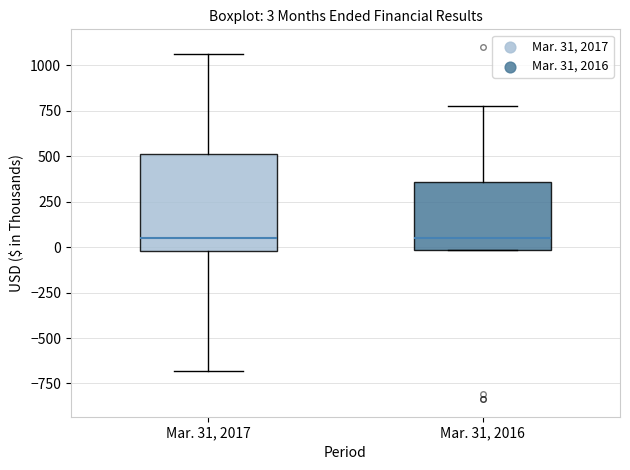

Comparing the boxes themselves (not the whiskers), which one is the tallest?

Mar. 31, 2017